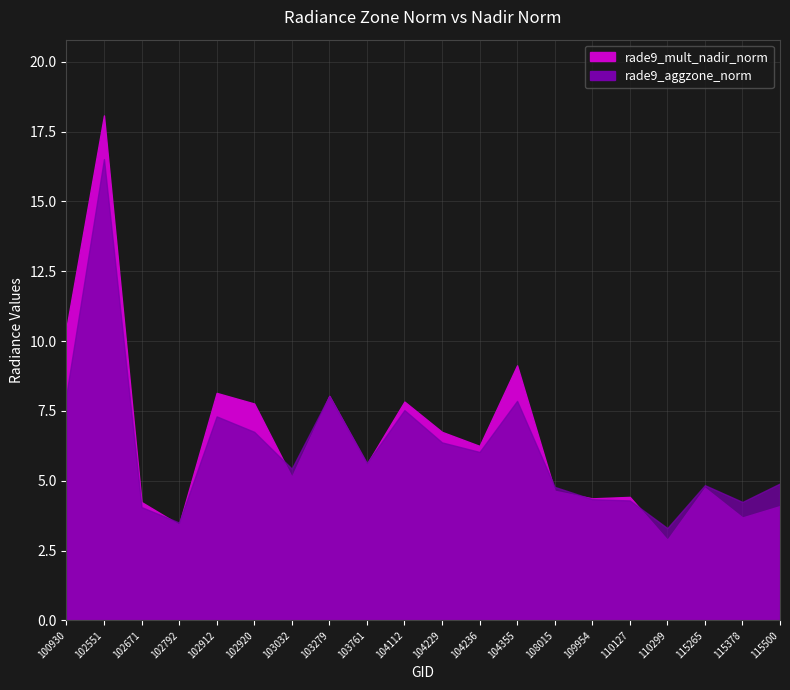

What is the minimum value shown in the chart?

2.9